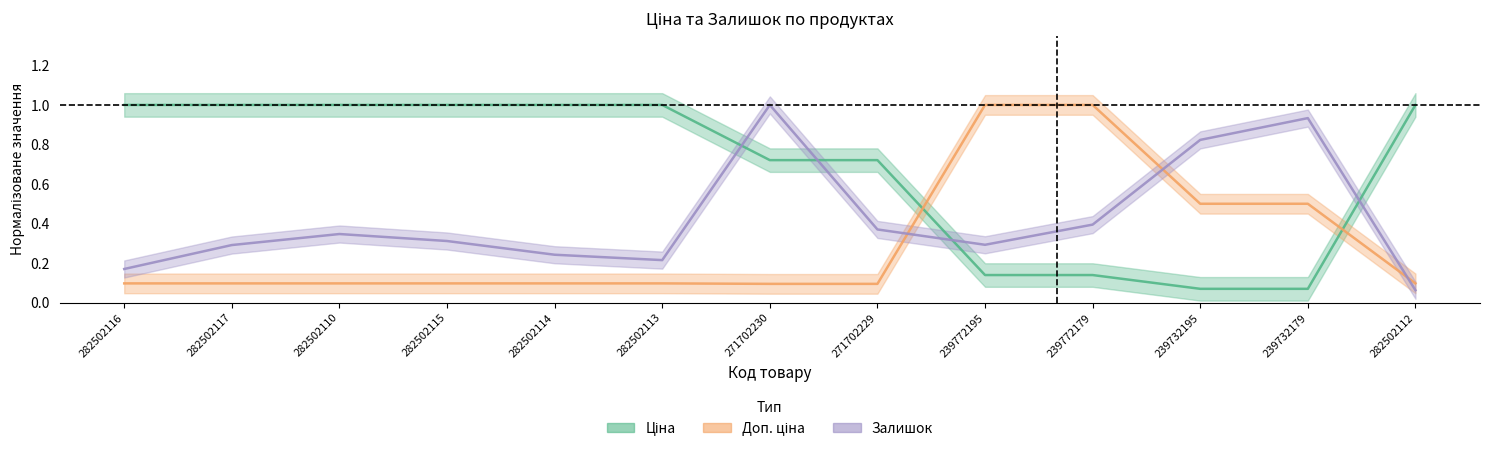

Is it true that Залишок equals 0.4 at 271702229?

True